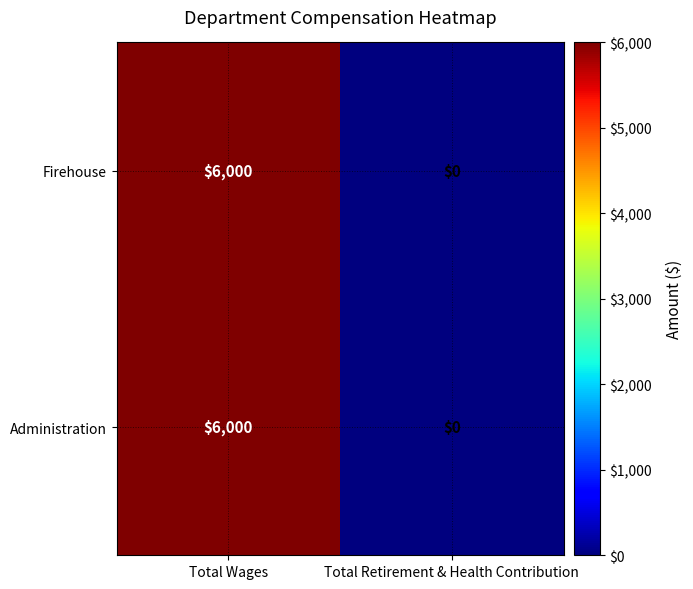

Reading left to right, what are all the values shown in this chart?

Firehouse: Total Wages=6000	Total Retirement & Health Contribution=0
Administration: Total Wages=6000	Total Retirement & Health Contribution=0